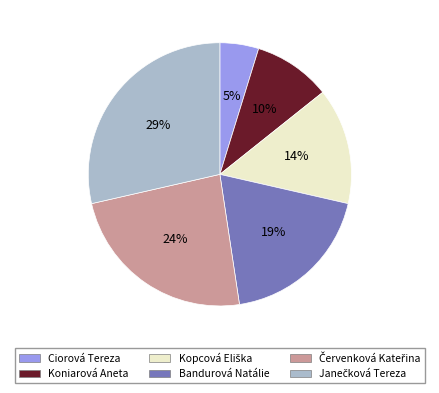

To the nearest percent, what is the combined percentage of Bandurová Natálie and Ciorová Tereza?

24%